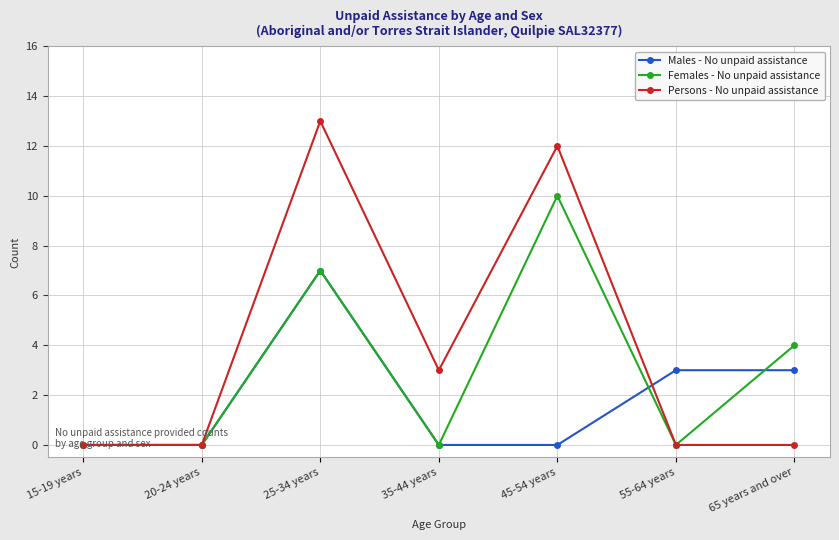

Does the chart have visible grid lines?

Yes